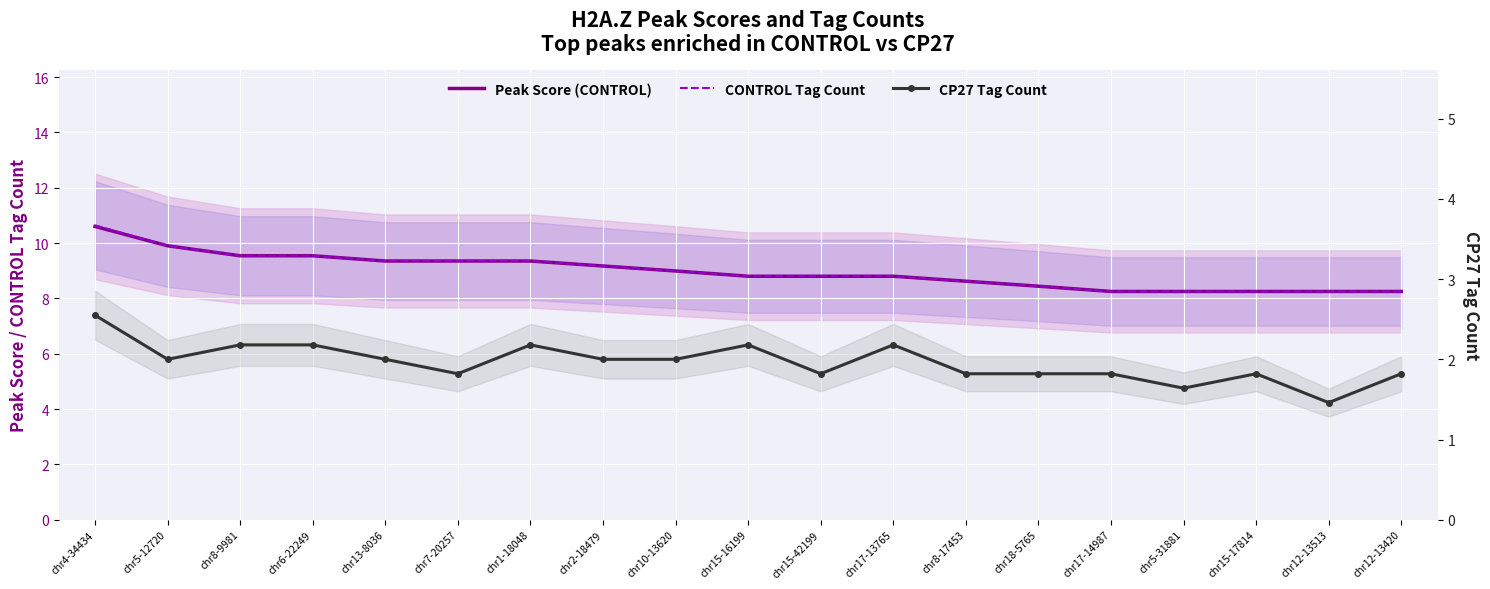

Which series has the largest range (max minus min)?

CONTROL Tag Count